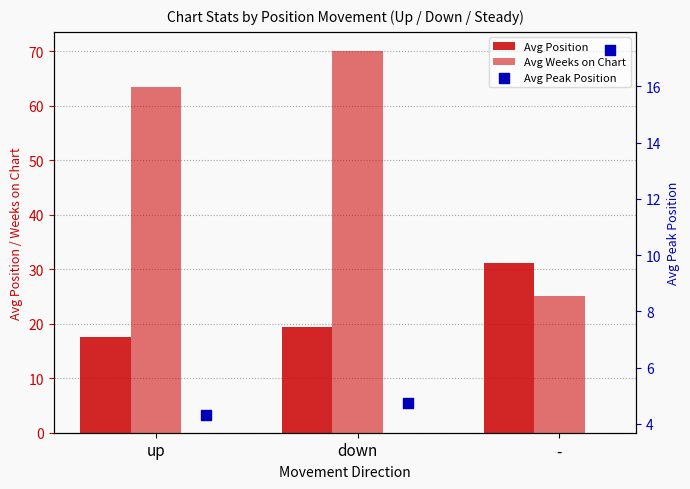

Is the value of Avg Weeks on Chart at down greater than the value of Avg Position at up?

Yes